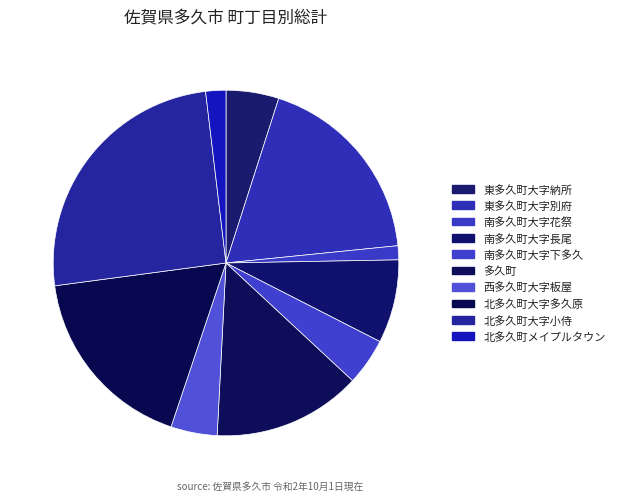

Which category has the biggest portion of the pie?

北多久町大字小侍